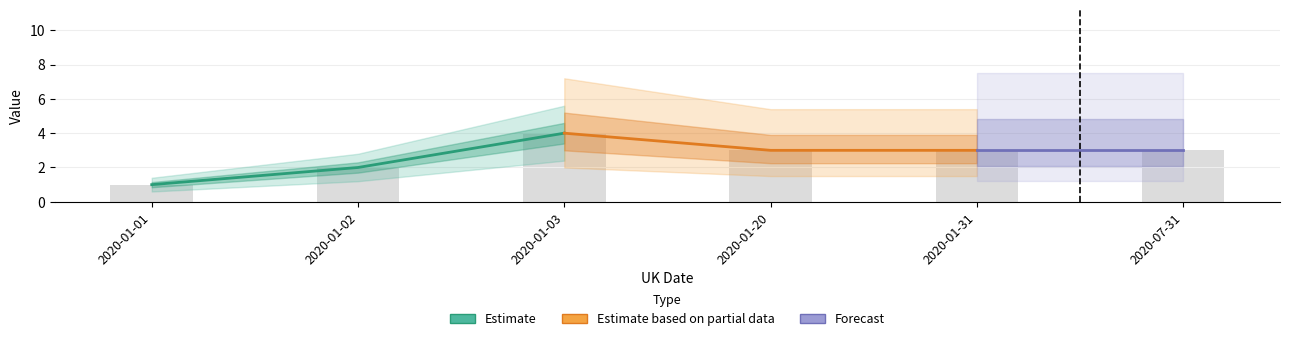

What is the maximum value shown in the chart?

4